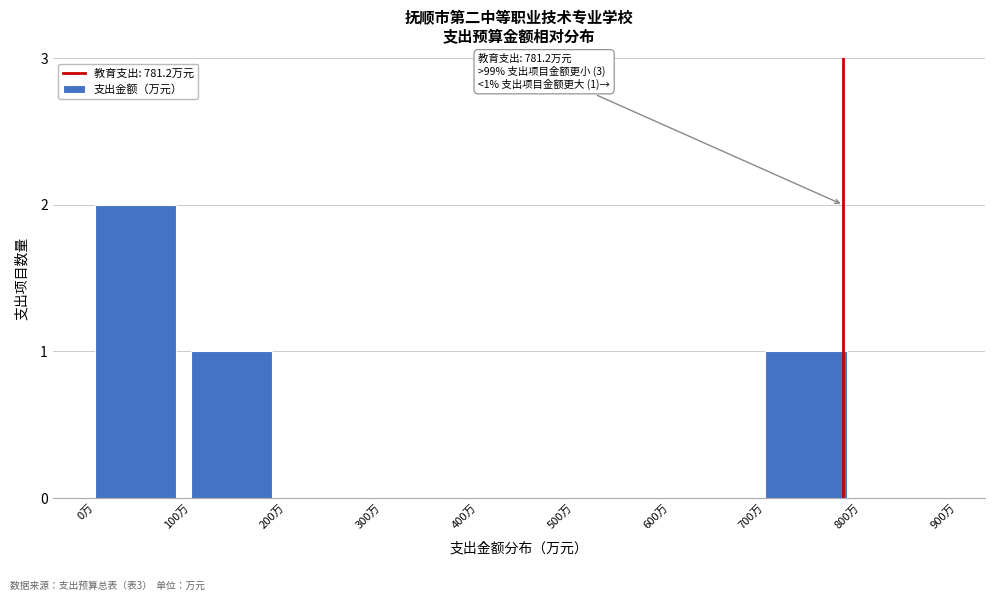

Reading left to right, list all the values displayed in this chart.

0万=2	100万=1	200万=0	300万=0	400万=0	500万=0	600万=0	700万=1	800万=0